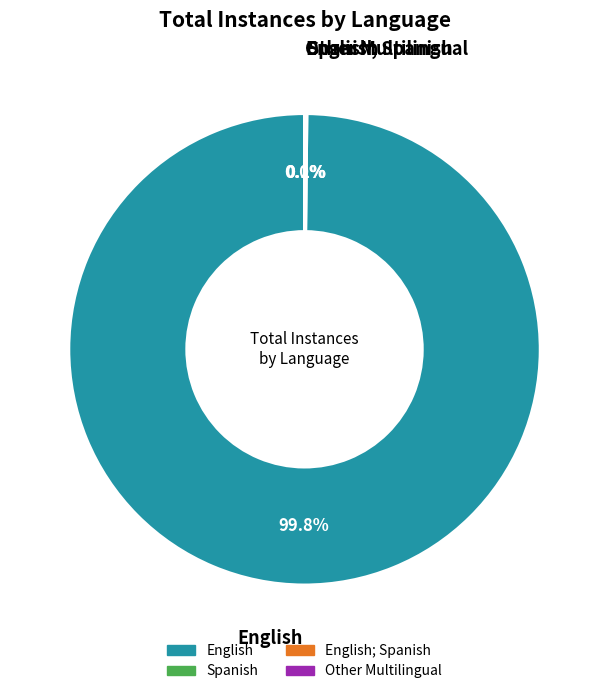

Does any single category account for the majority?

Yes